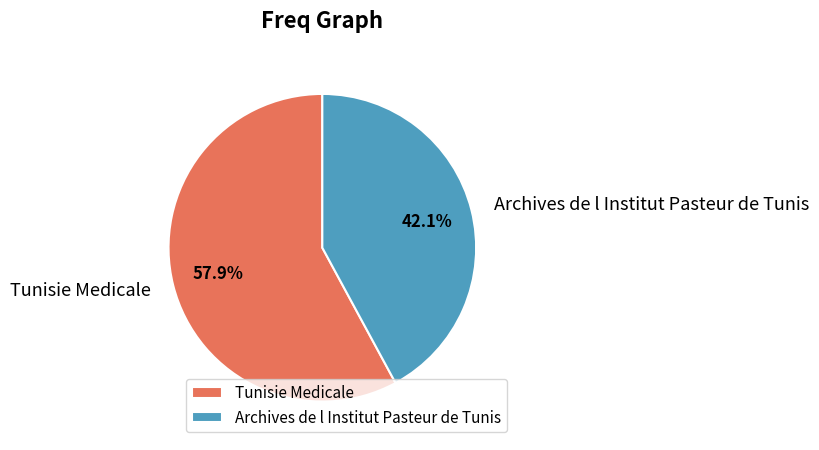

Which category accounts for the majority?

Tunisie Medicale